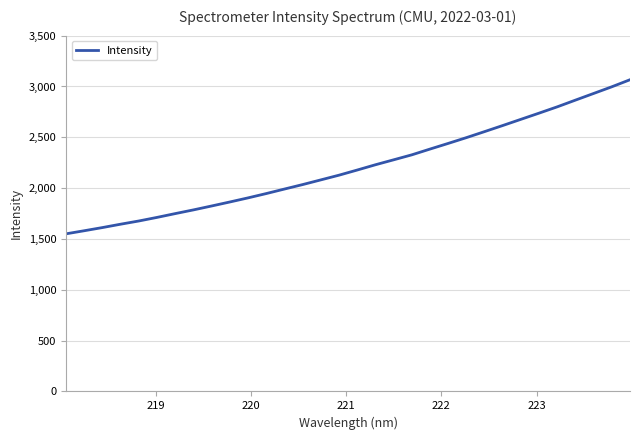

What is the difference between the maximum and minimum values?

1515.8